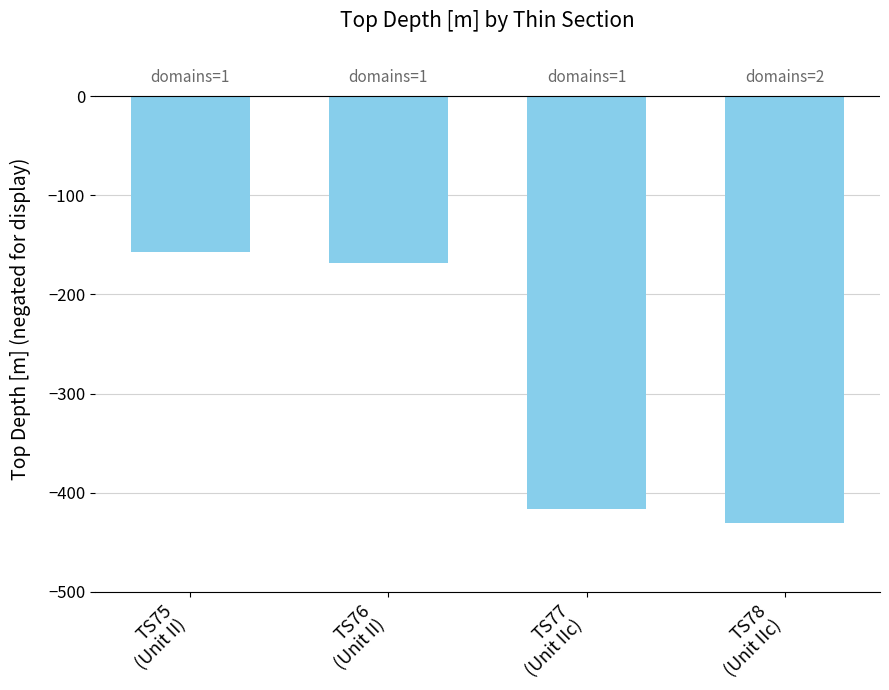

Which label corresponds to the smallest value in the chart?

TS78
(Unit IIc)